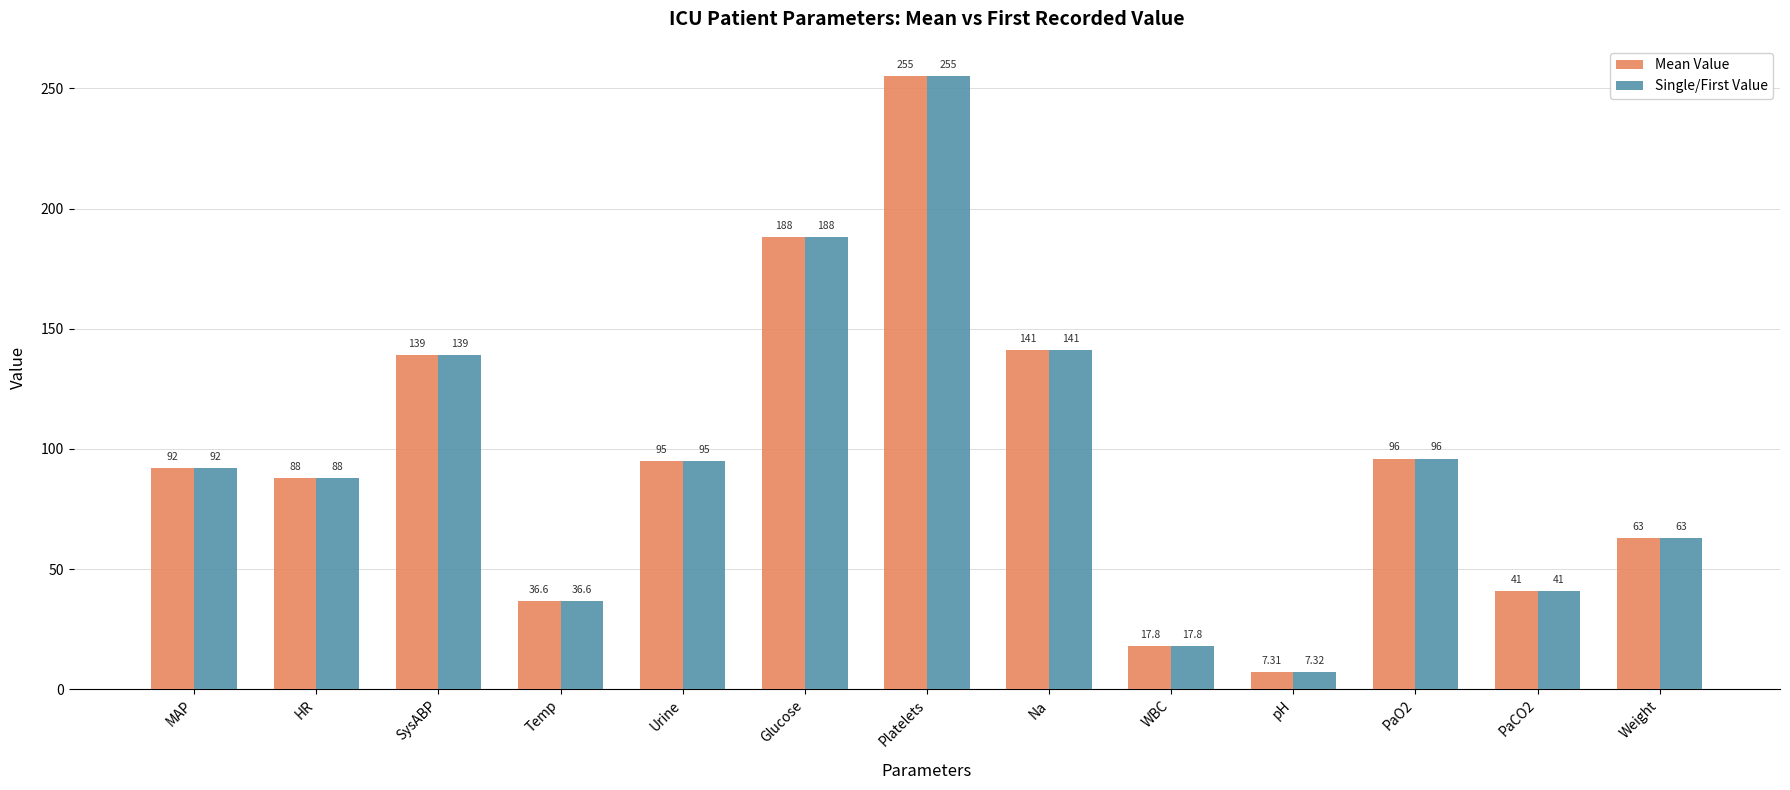

Which series has the largest total across all categories?

Mean Value